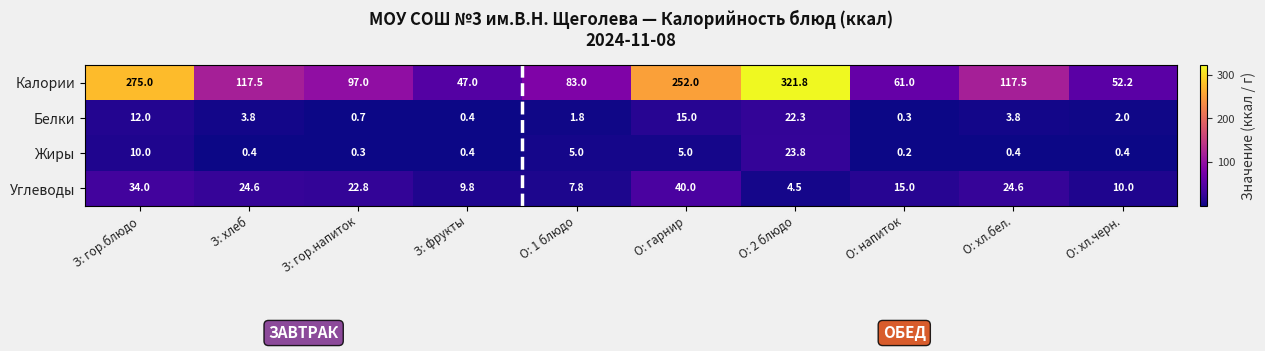

List the series in order of their peak value, highest first.

Калории, Углеводы, Жиры, Белки